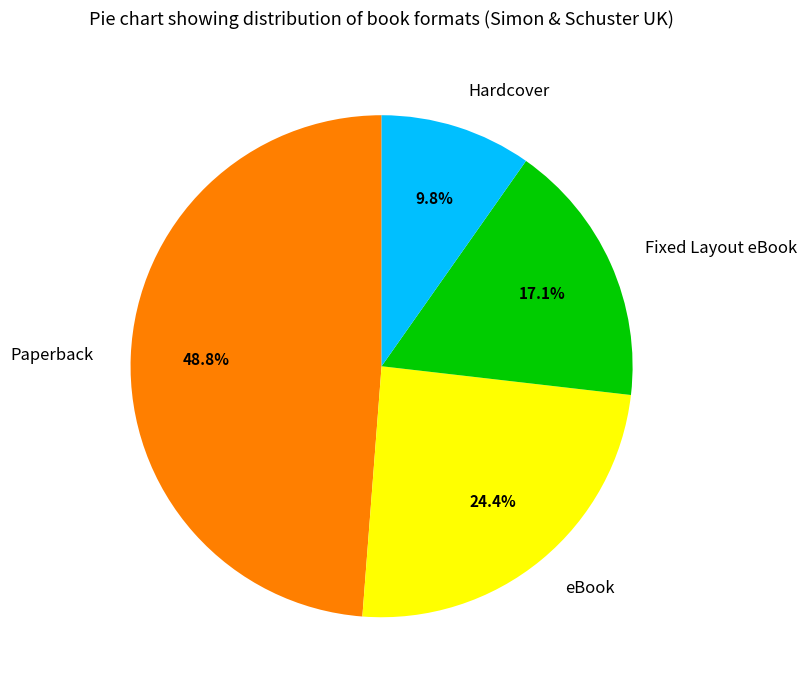

Is it true that eBook is 18% of the pie?

False